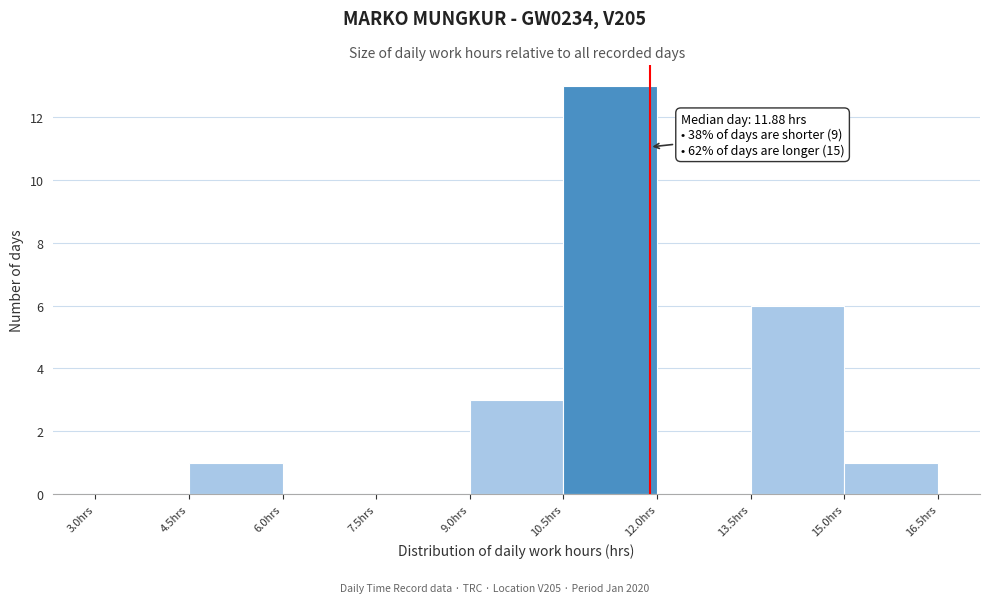

Which range on the x-axis has the tallest bar?

10.5 to 12.0